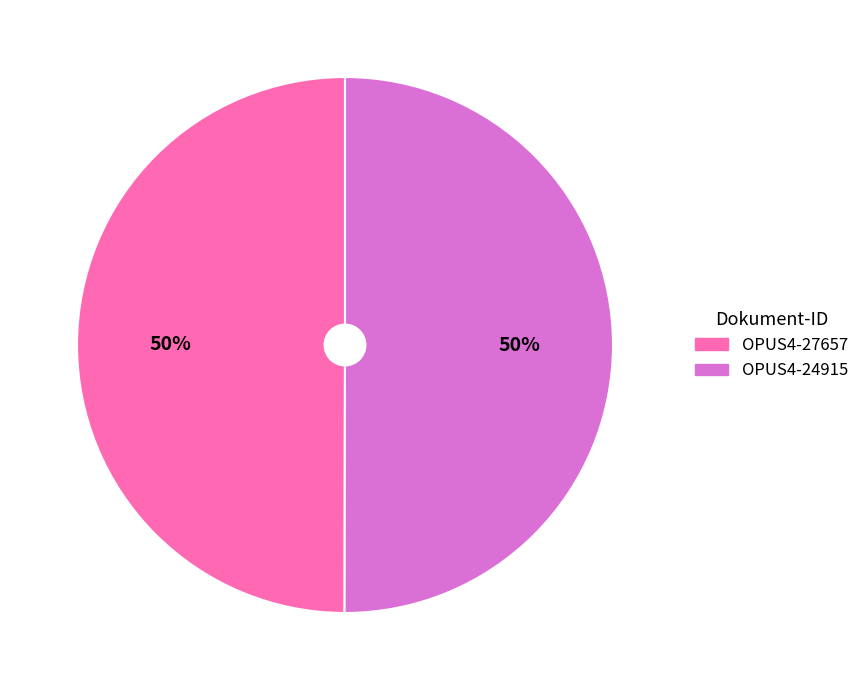

To the nearest percent, what is the combined percentage of OPUS4-27657 and OPUS4-24915?

100%